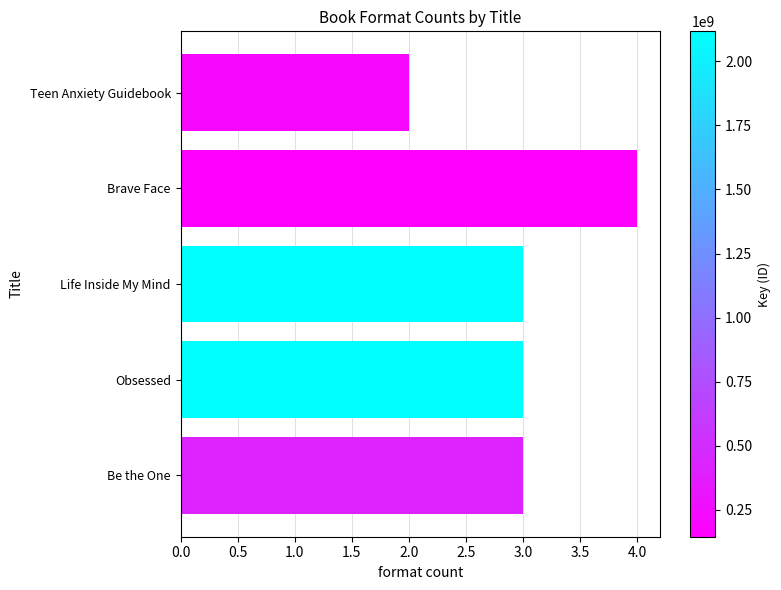

Reading bottom to top, what are all the values shown in this chart?

3	3	3	4	2